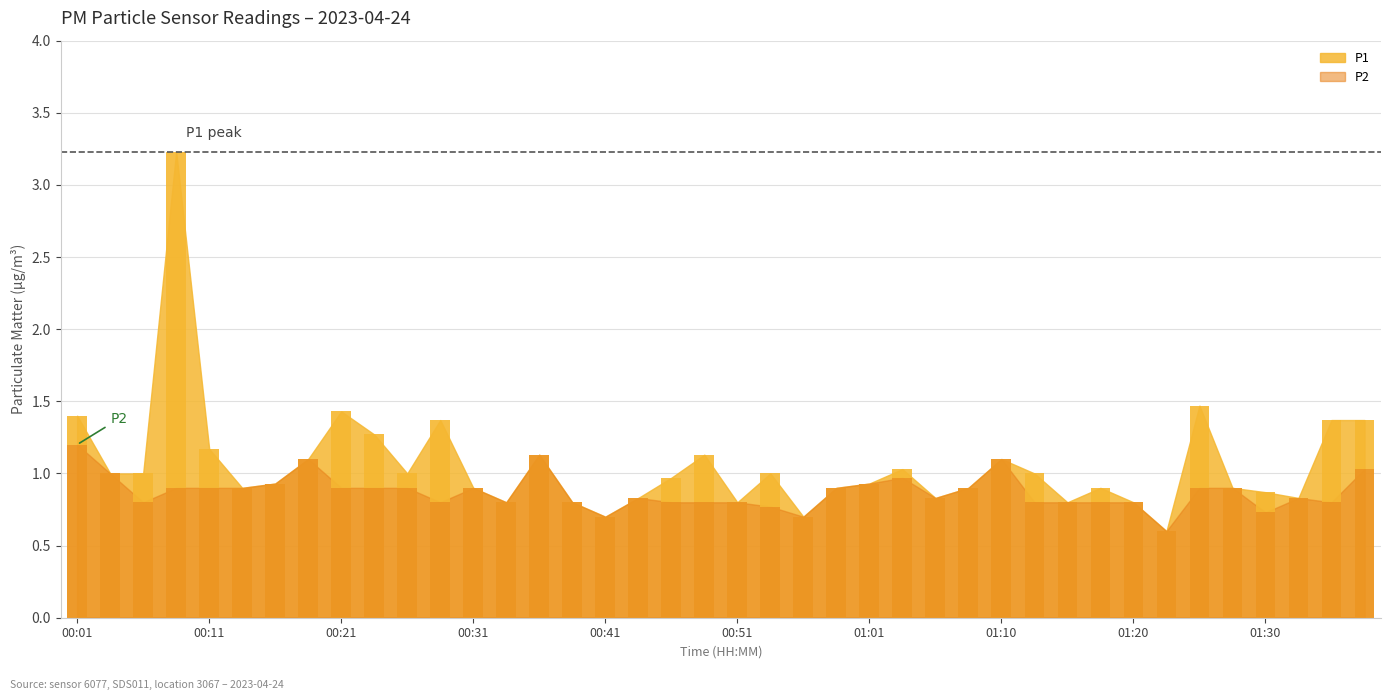

What is the maximum value for P1?

3.2